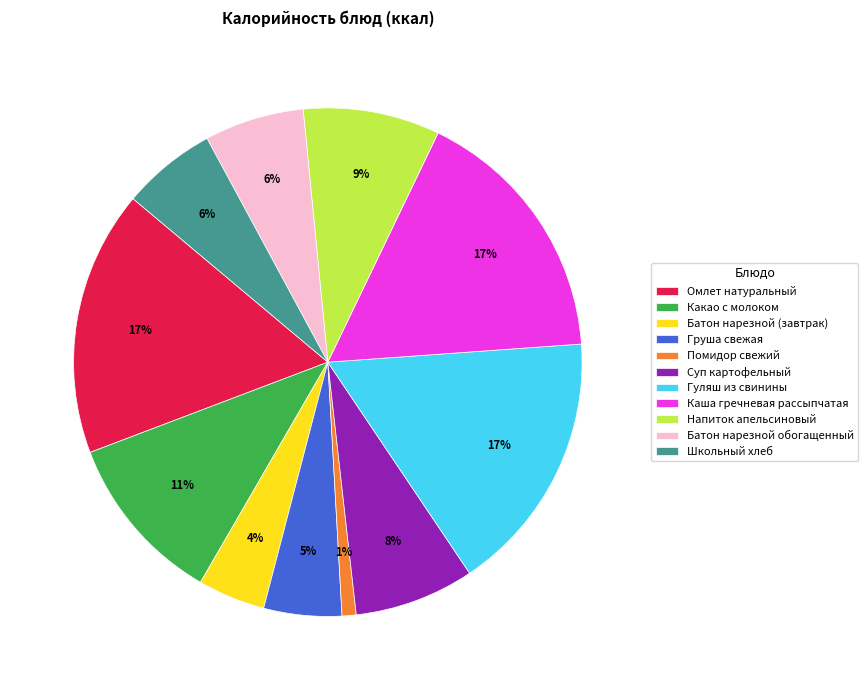

Do Груша свежая and Помидор свежий together represent more than half of the pie?

No